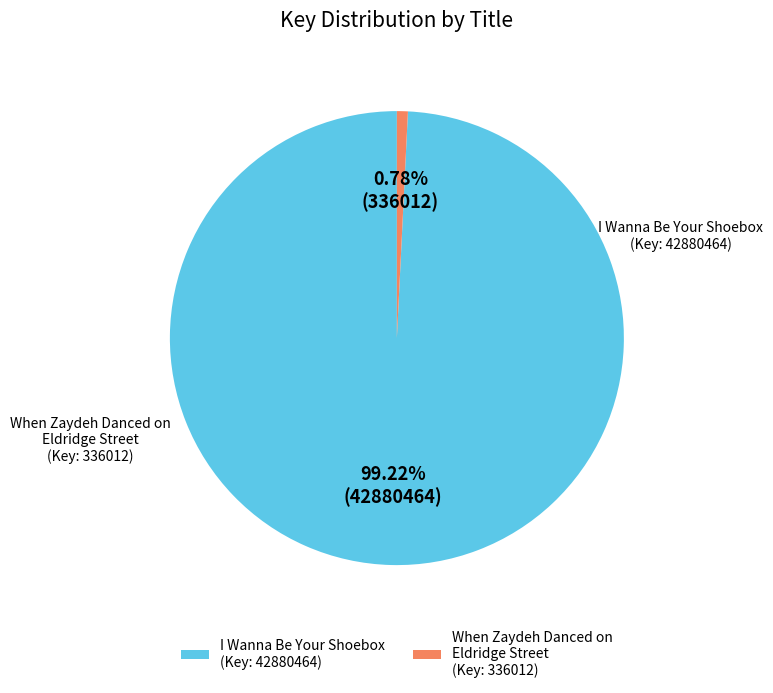

What is the ratio of the value at I Wanna Be Your Shoebox (Key: 42880464) to the value at When Zaydeh Danced on Eldridge Street (Key: 336012)?

127.6